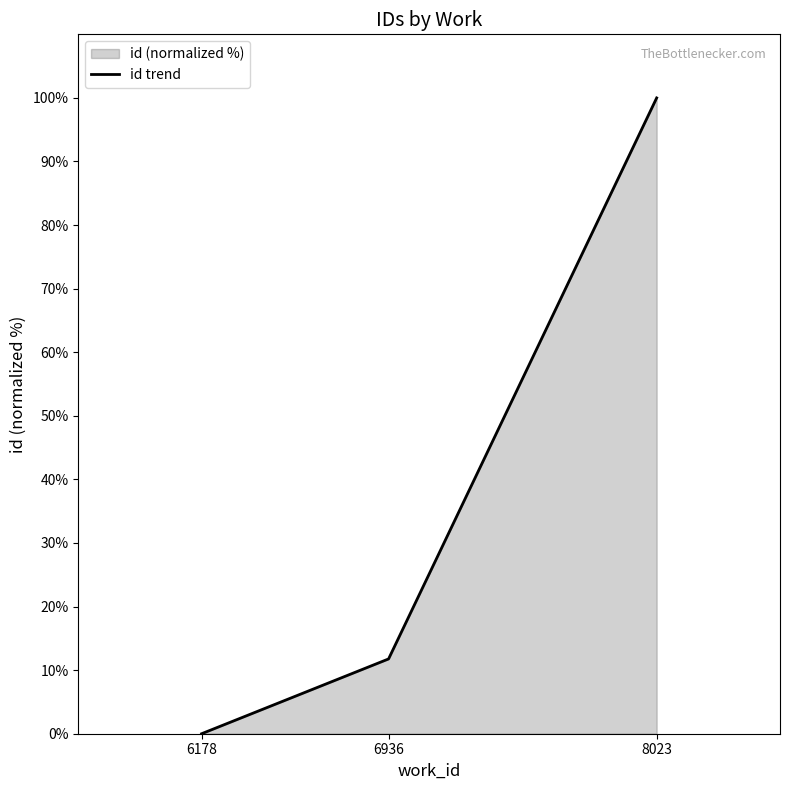

How many lines are shown in the chart?

1